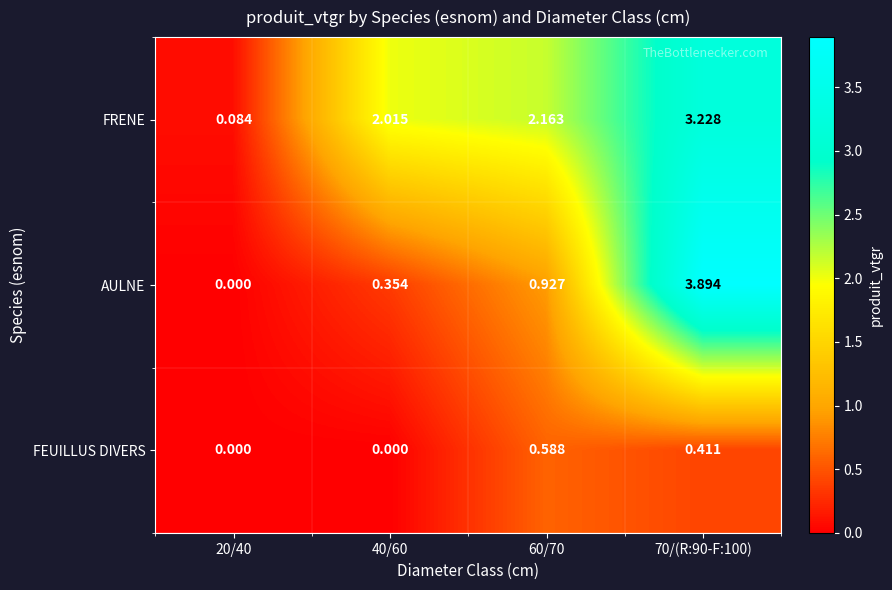

How many series are shown in this chart?

3